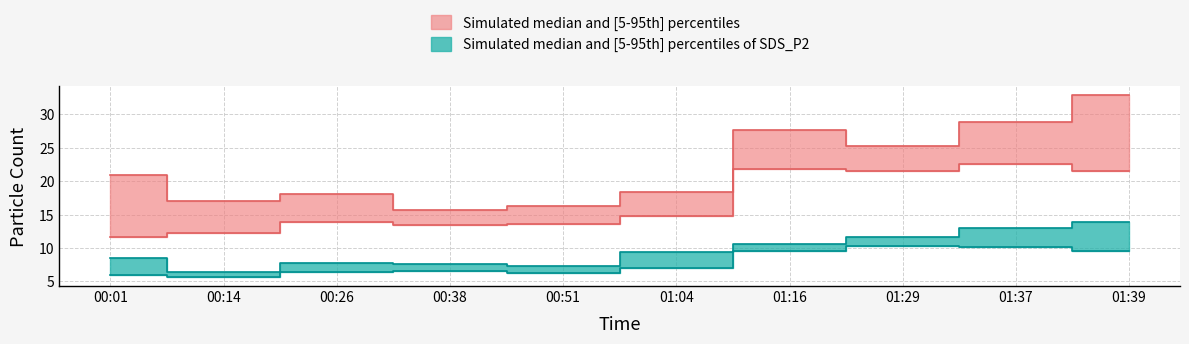

True or false: SDS_P1_lower and SDS_P2_upper cross at least once.

False